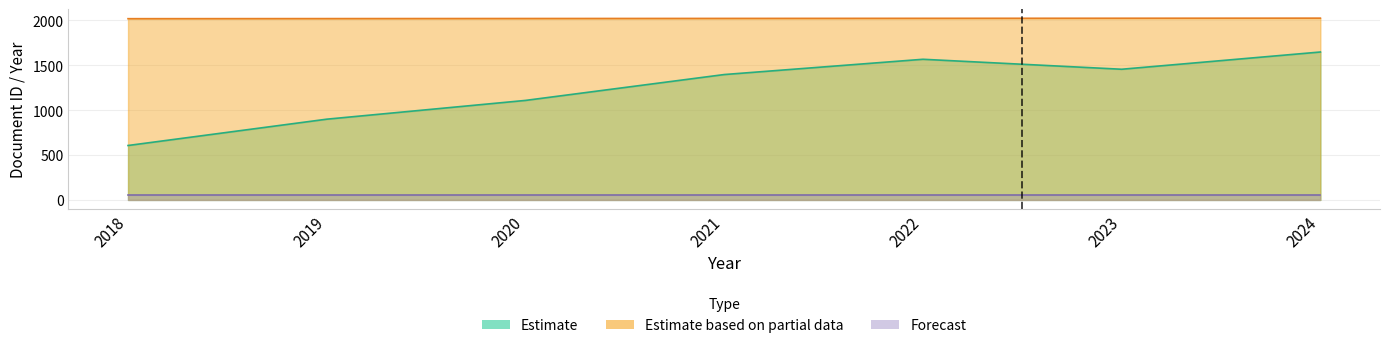

Which series has the largest total across all categories?

Estimate based on partial data